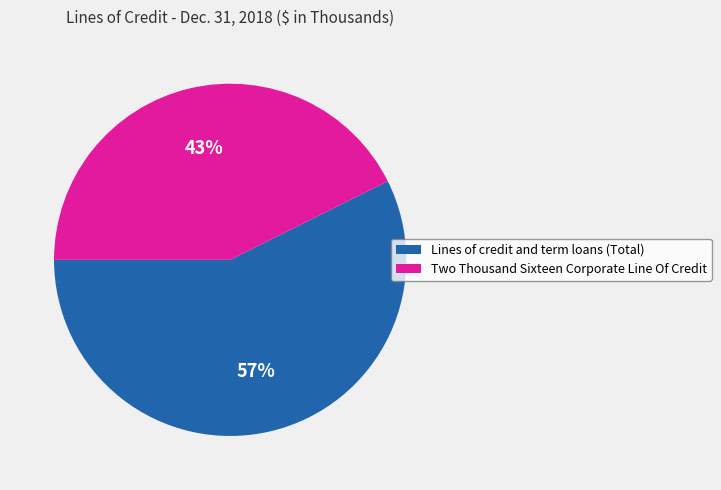

To the nearest percent, what is the average slice percentage?

50%